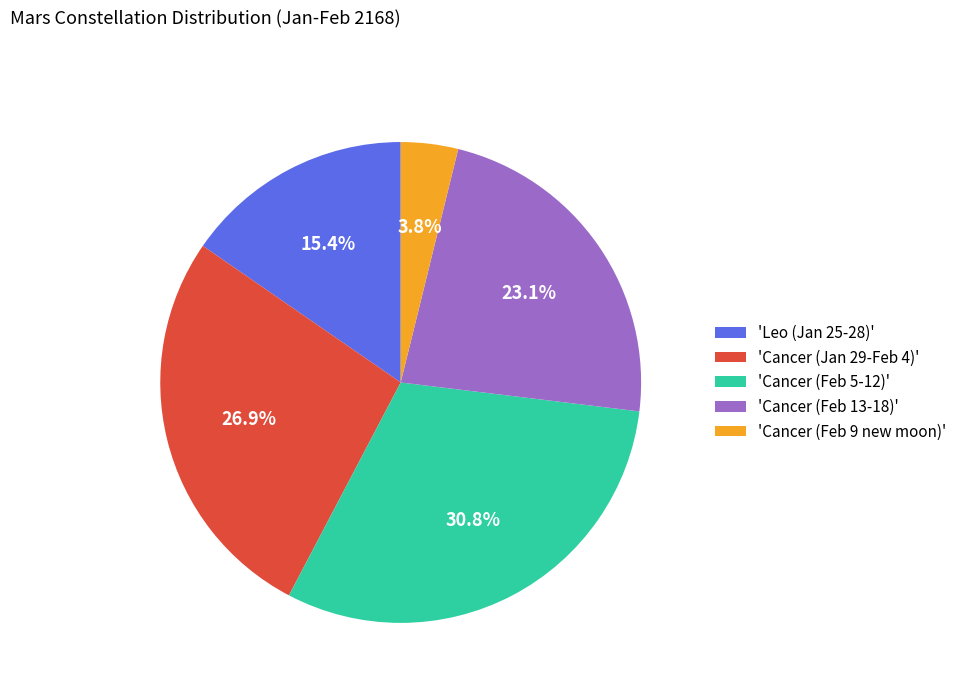

Which has a higher value, 'Cancer (Jan 29-Feb 4)' or 'Leo (Jan 25-28)'?

'Cancer (Jan 29-Feb 4)'